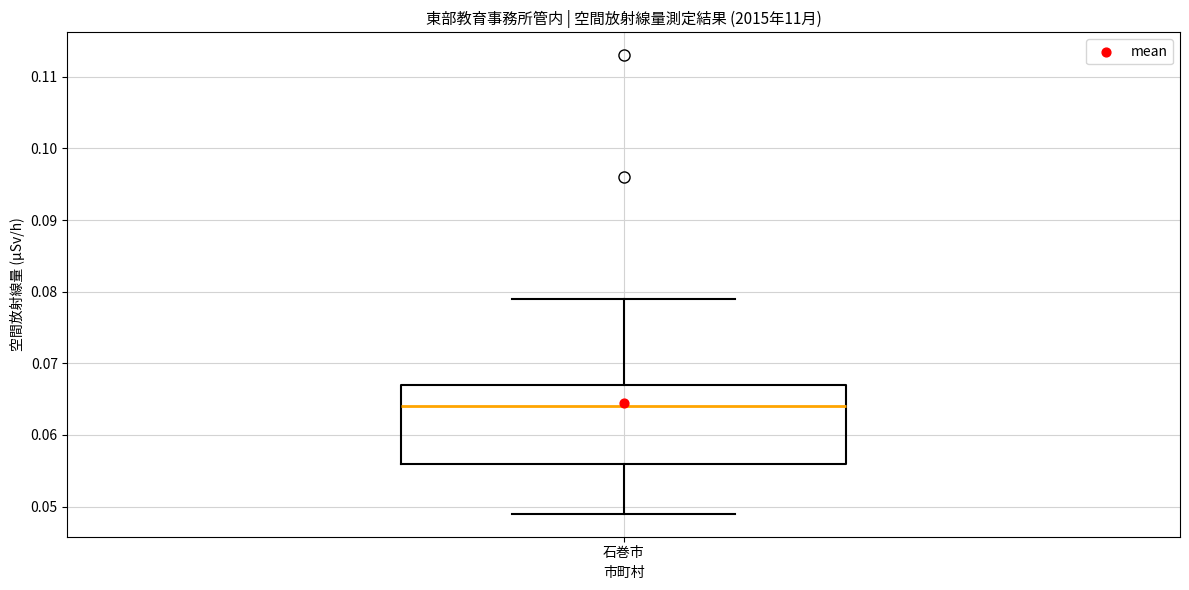

Where does the median line of the box for 石巻市 sit on the y-axis? The values are not printed on the chart, so give them approximately, as read against the axis.

0.064